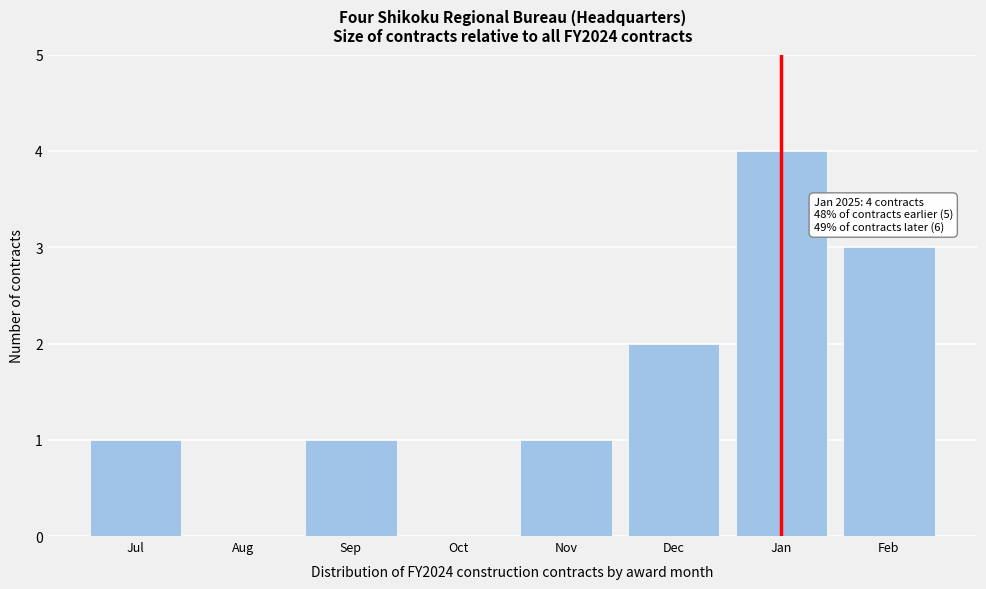

Reading right to left, transcribe all the data shown in this chart.

Feb=3	Jan=4	Dec=2	Nov=1	Oct=0	Sep=1	Aug=0	Jul=1